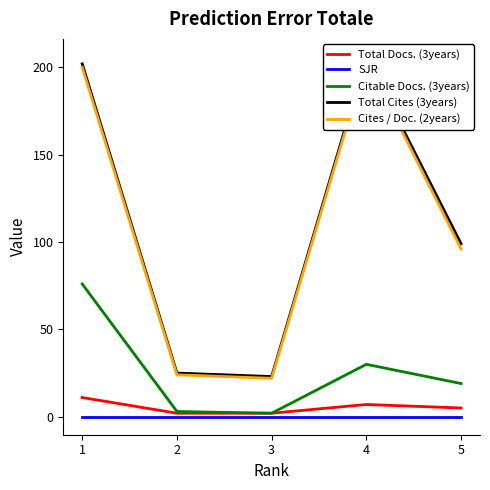

At which label is Citable Docs. (3years) closest to 39?

4